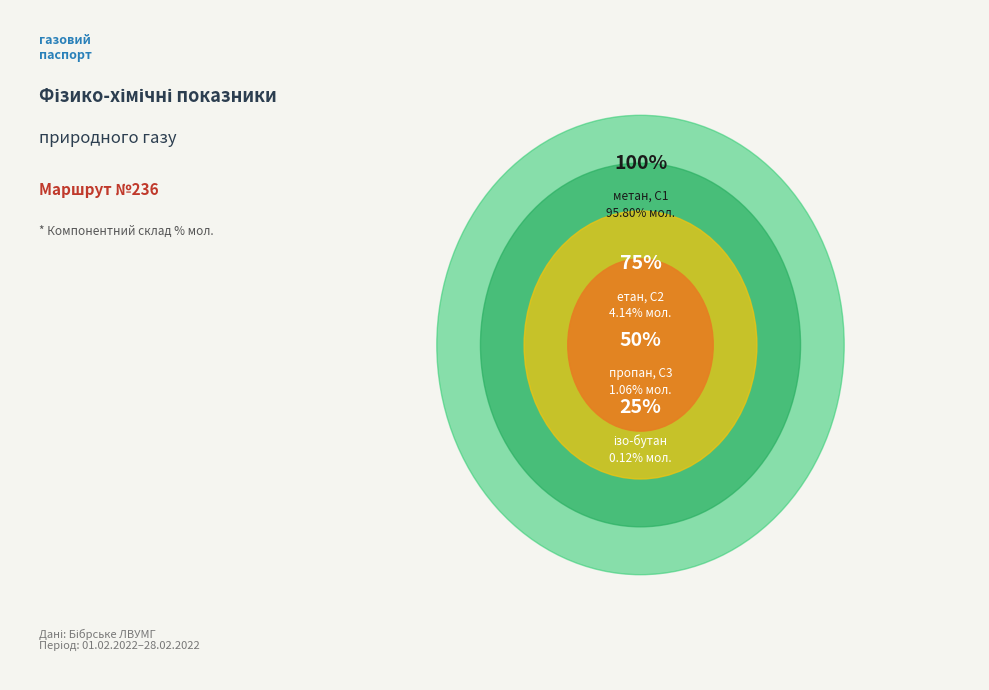

What portion of the pie excludes етан, С2?

95.9%